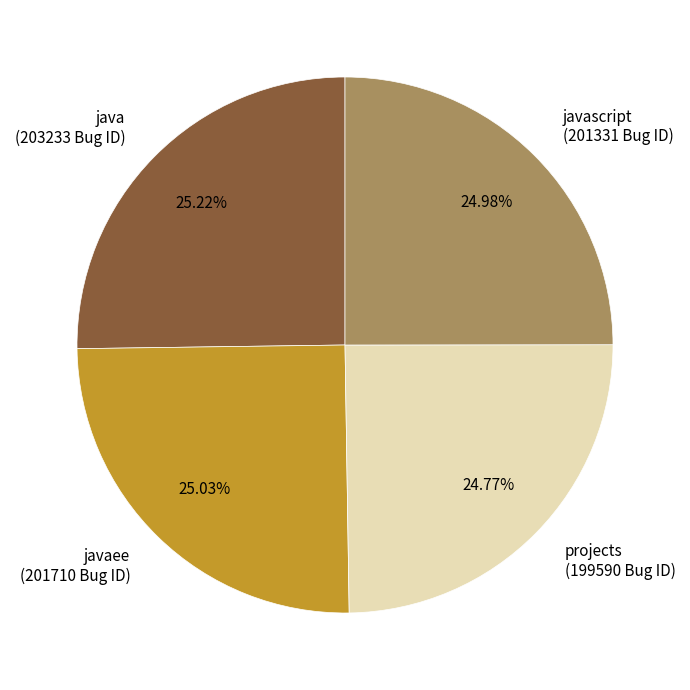

What is the ratio of the value at javaee (201710 Bug ID) to the value at projects (199590 Bug ID)?

1.0